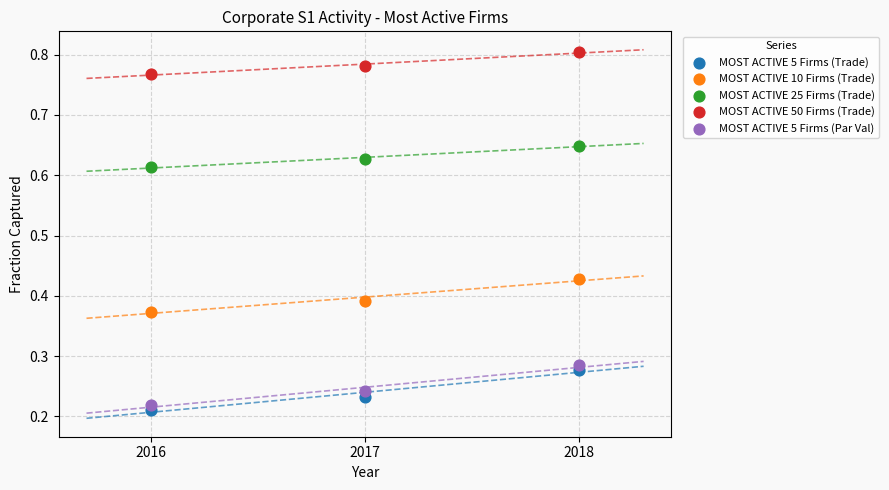

What are all the series names shown in the legend?

MOST ACTIVE 5 Firms (Trade), MOST ACTIVE 10 Firms (Trade), MOST ACTIVE 25 Firms (Trade), MOST ACTIVE 50 Firms (Trade), MOST ACTIVE 5 Firms (Par Val)